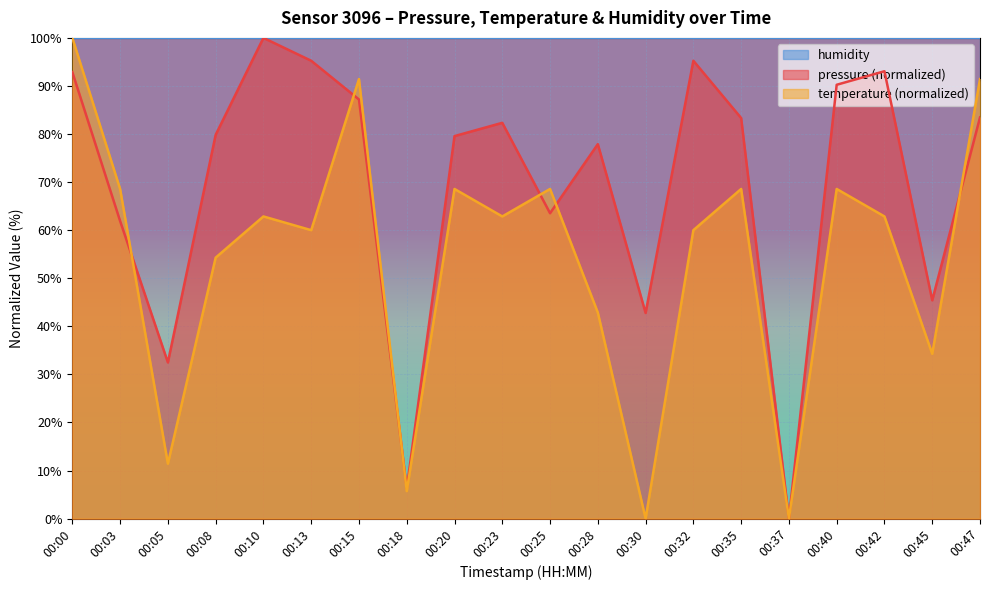

How many times do temperature and pressure cross each other?

6